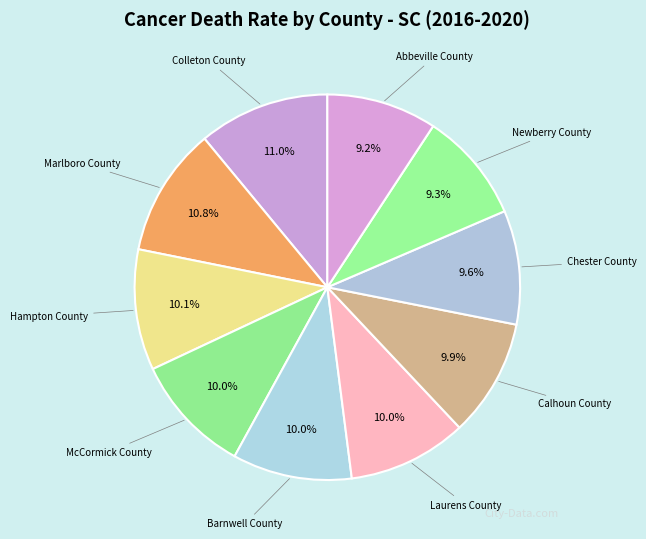

Do McCormick County and Barnwell County together represent more than half of the pie?

No